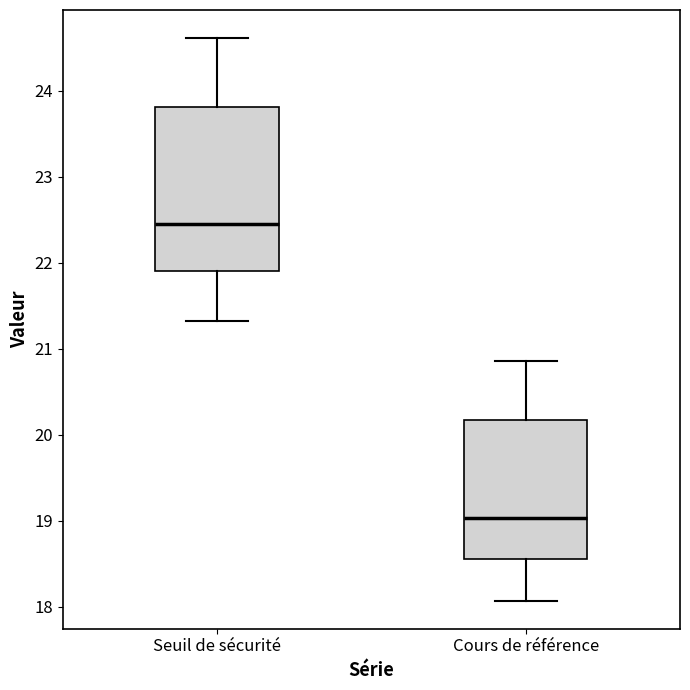

Which box is the tallest, from its lower edge to its upper edge?

Seuil de sécurité